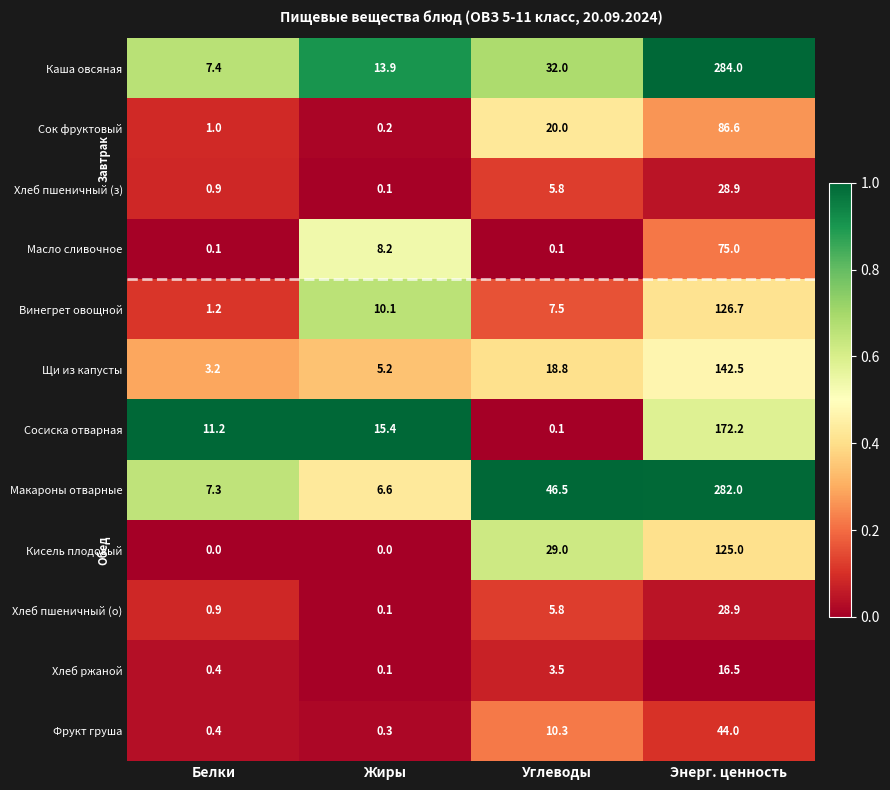

Rank the categories by Сок фруктовый value from lowest to highest.

Жиры, Белки, Углеводы, Энерг. ценность